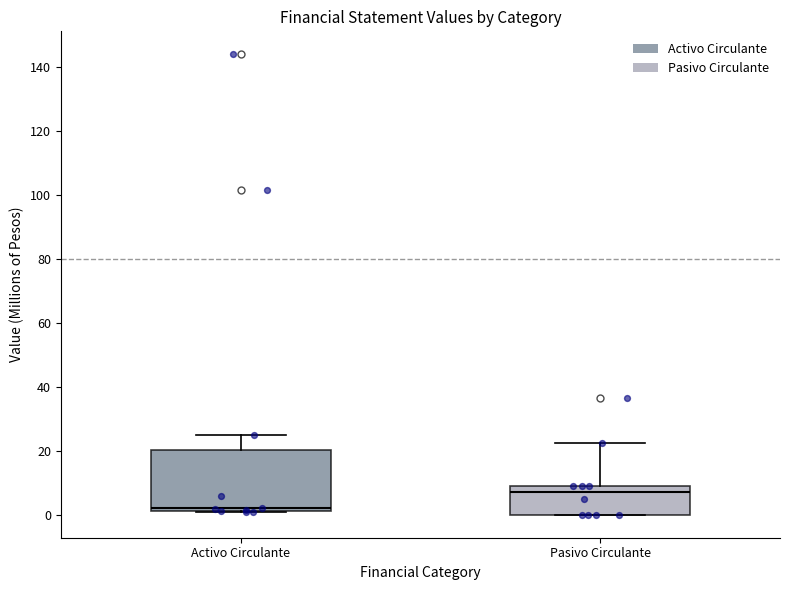

Which box is the tallest, from its lower edge to its upper edge?

Activo Circulante